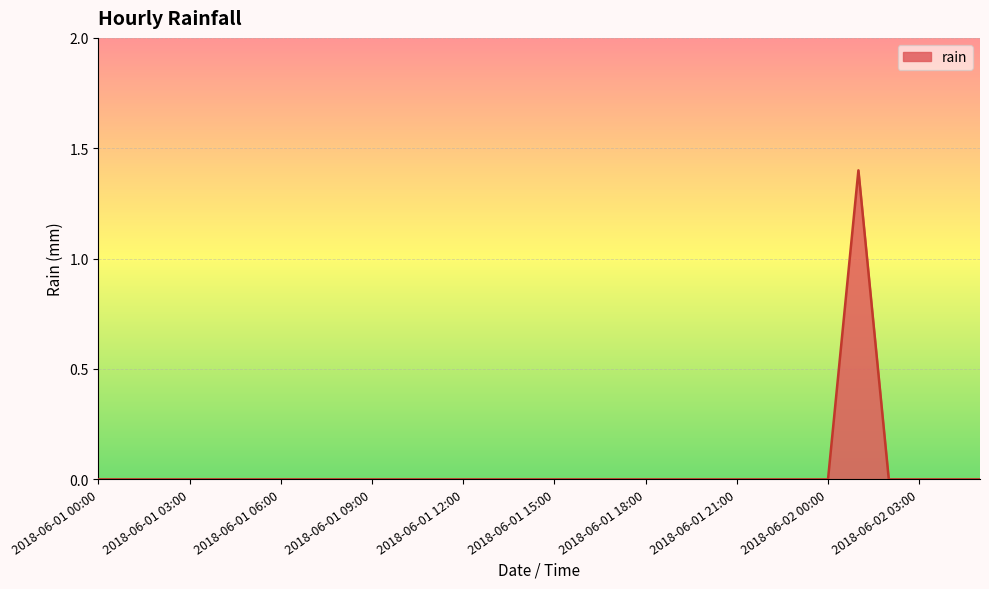

What is the maximum value shown in the chart?

1.4